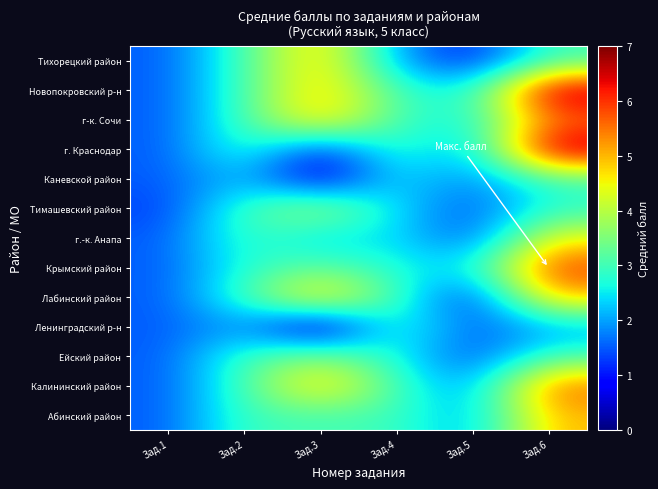

Which has a higher value, Зад.3 or Зад.6?

Зад.6